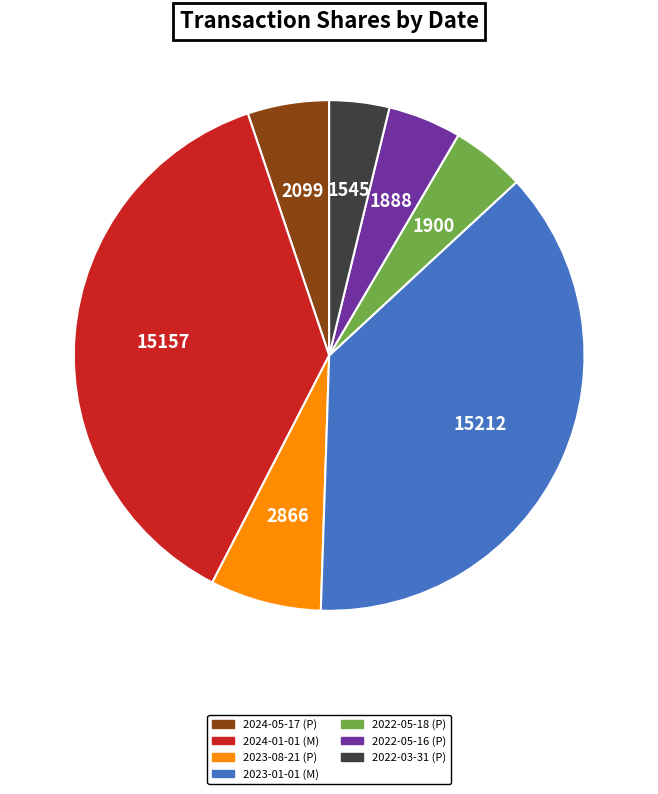

What is the smallest slice in the pie chart?

2022-03-31 (P)